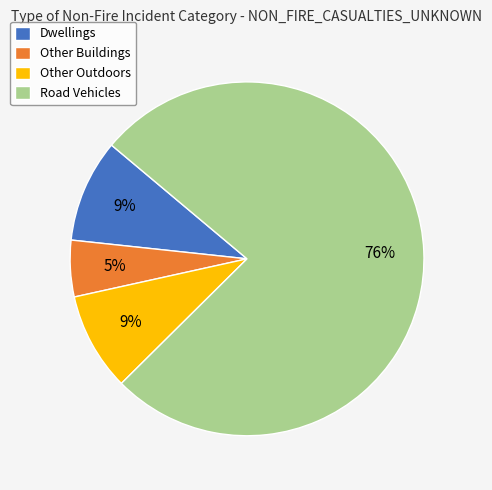

Combined, do Other Outdoors and Dwellings account for over 50%?

No